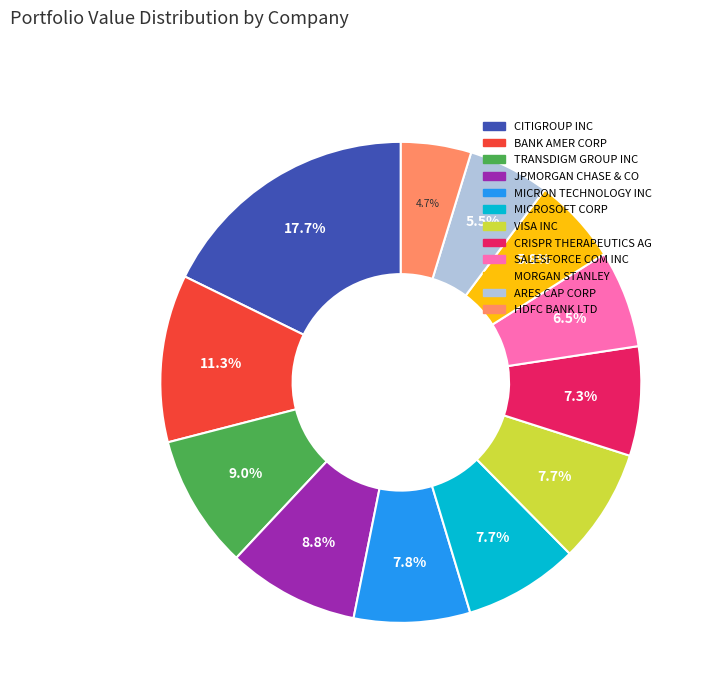

Is MICROSOFT CORP the majority of the pie?

No